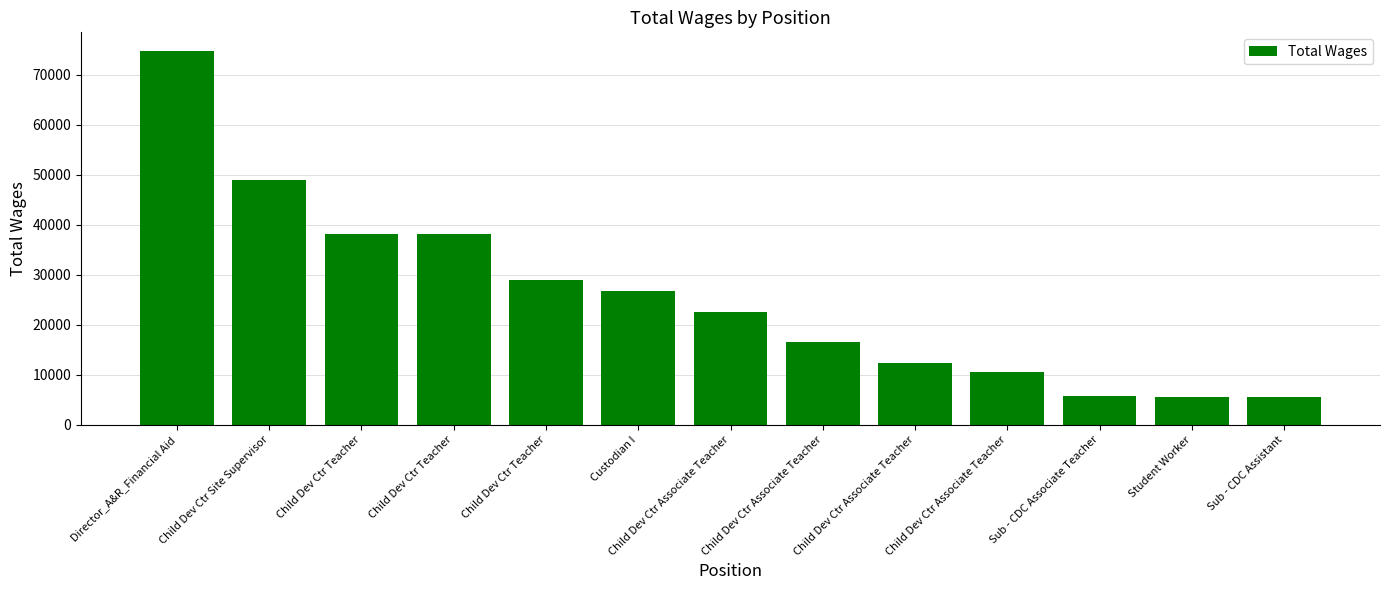

Reading left to right, transcribe all the data shown in this chart.

74744	49054	38173	38173	28865	26734	22624	16587	12316	10508	5850	5656	5556